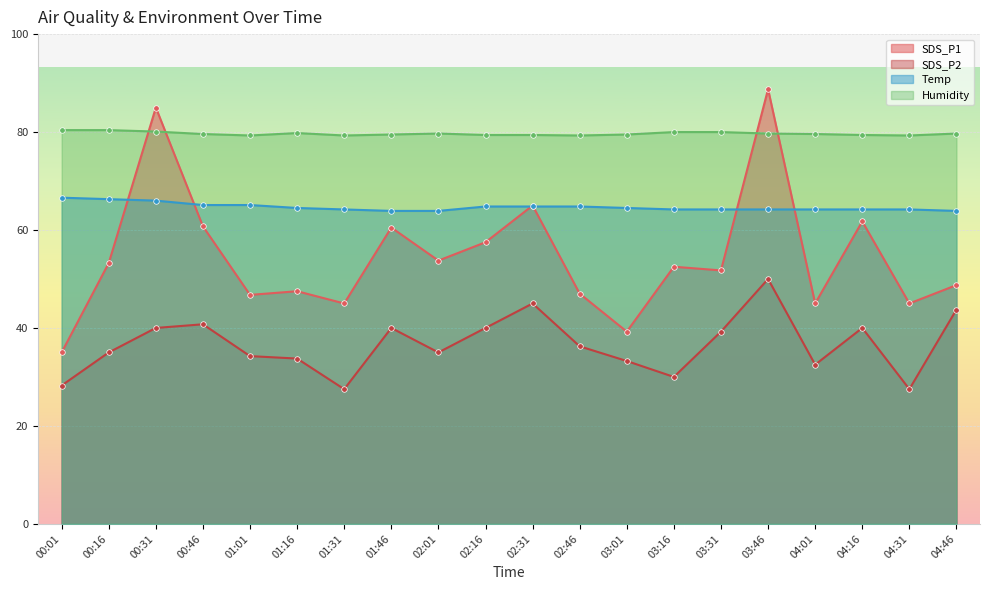

List the labels in order of Temp value, largest first.

00:01, 00:16, 00:31, 00:46, 01:01, 02:16, 02:31, 02:46, 01:16, 03:01, 01:31, 03:16, 03:31, 03:46, 04:01, 04:16, 04:31, 01:46, 02:01, 04:46